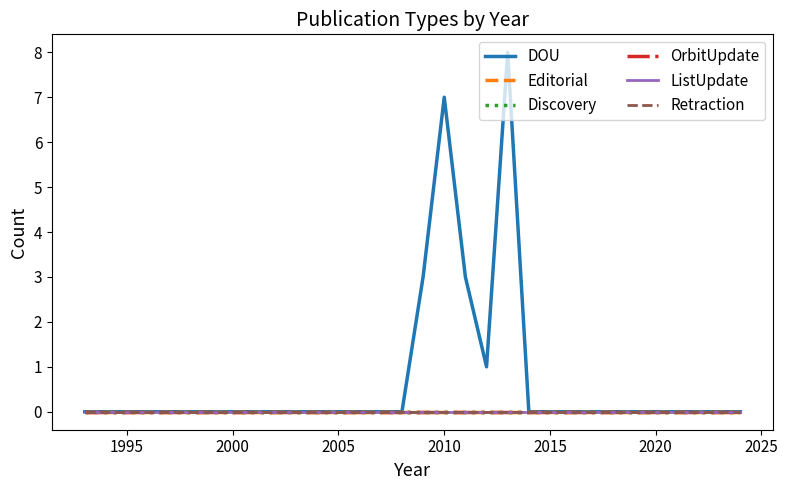

Does the chart have visible grid lines?

No